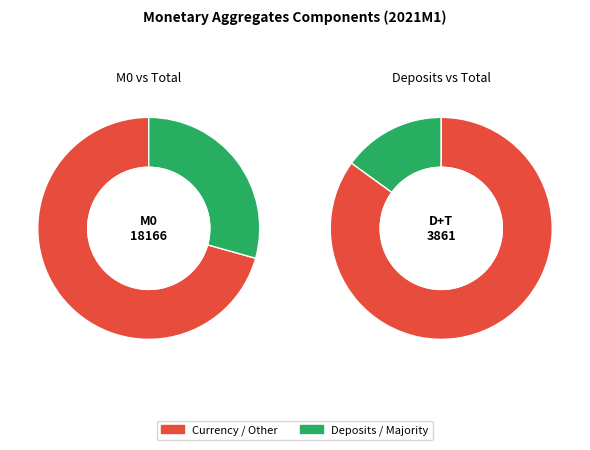

What percentage is NOT represented by M0 Currency in circulation?

29.3%